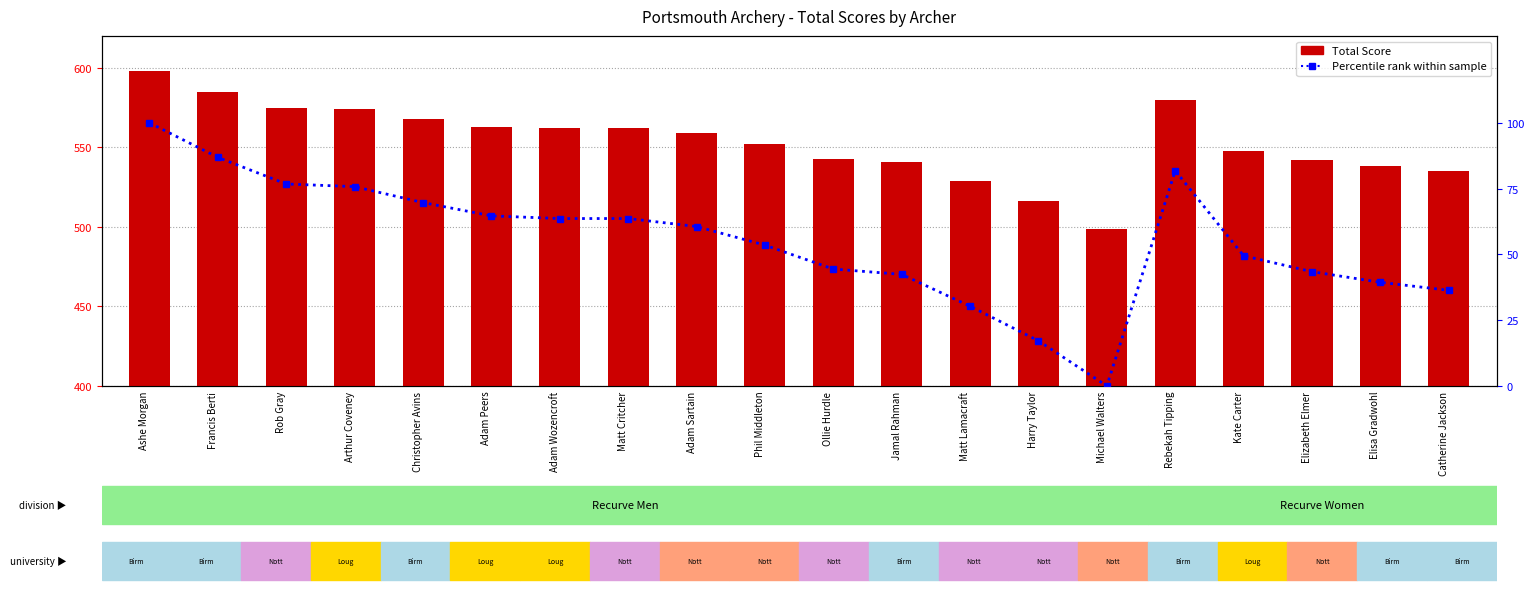

Are the bars grouped side by side (vs. stacked)?

Yes